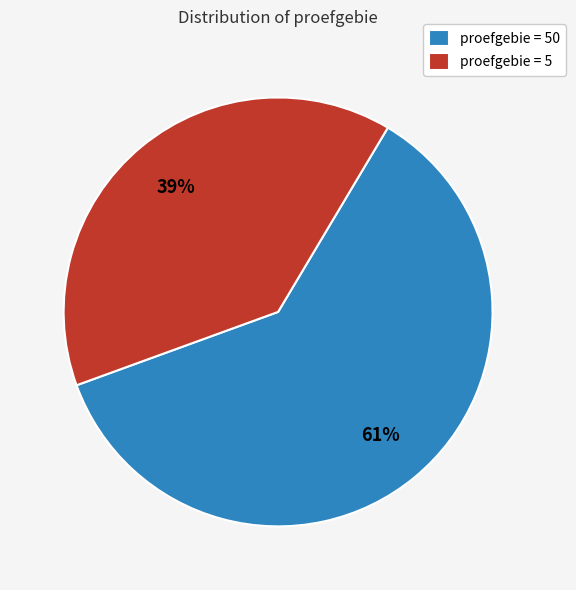

The proefgebie = 5 slice represents 39% of the pie. True or false?

True